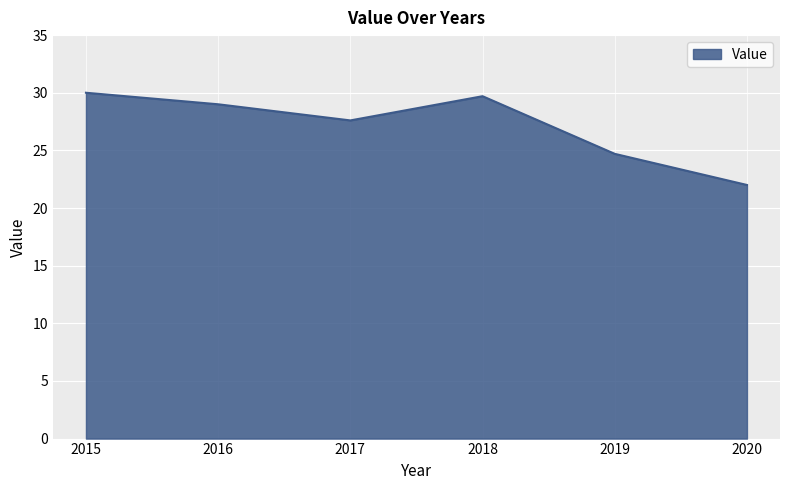

What is the greatest value displayed?

30.0